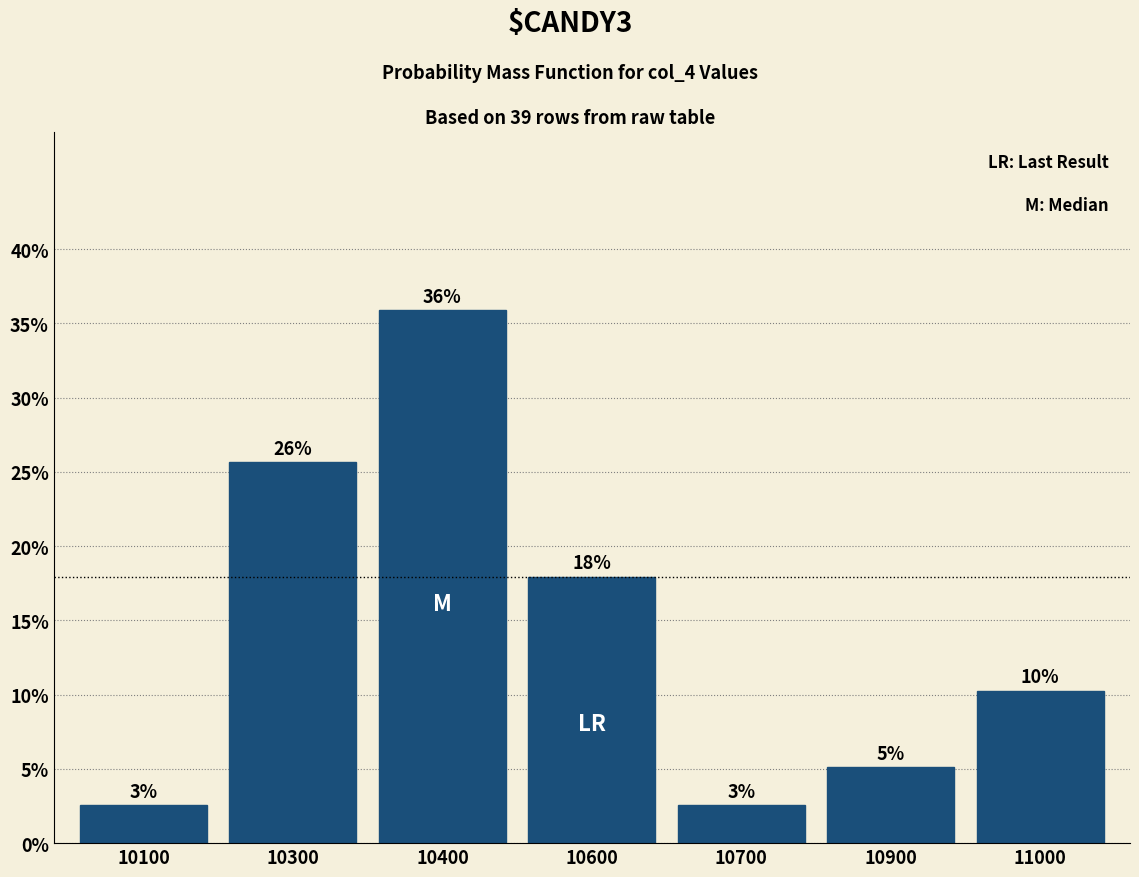

Does the chart contain any negative values?

No